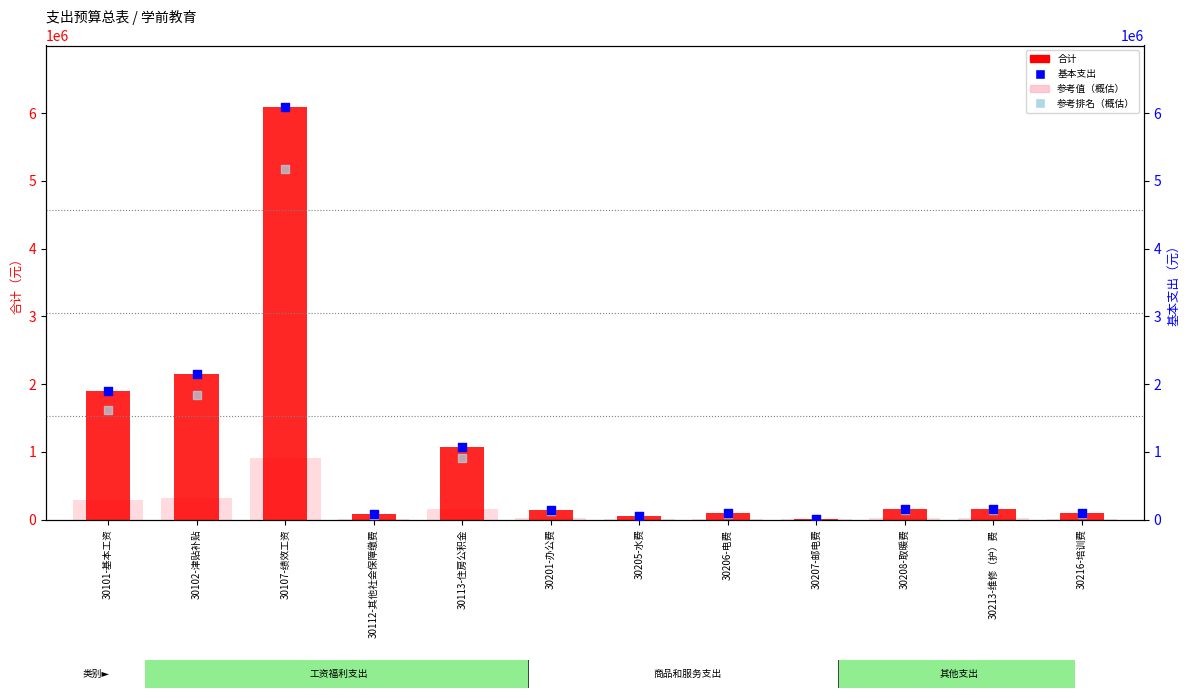

Which series contains the highest Y value?

合计